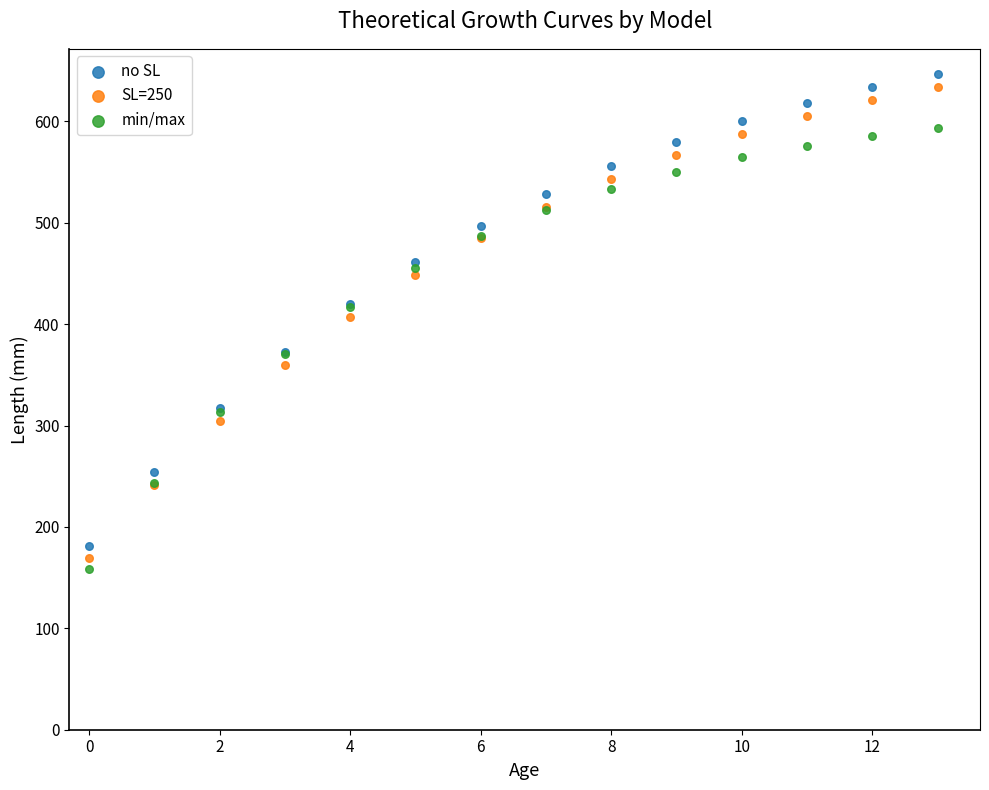

Which series reaches the maximum Y coordinate?

no SL